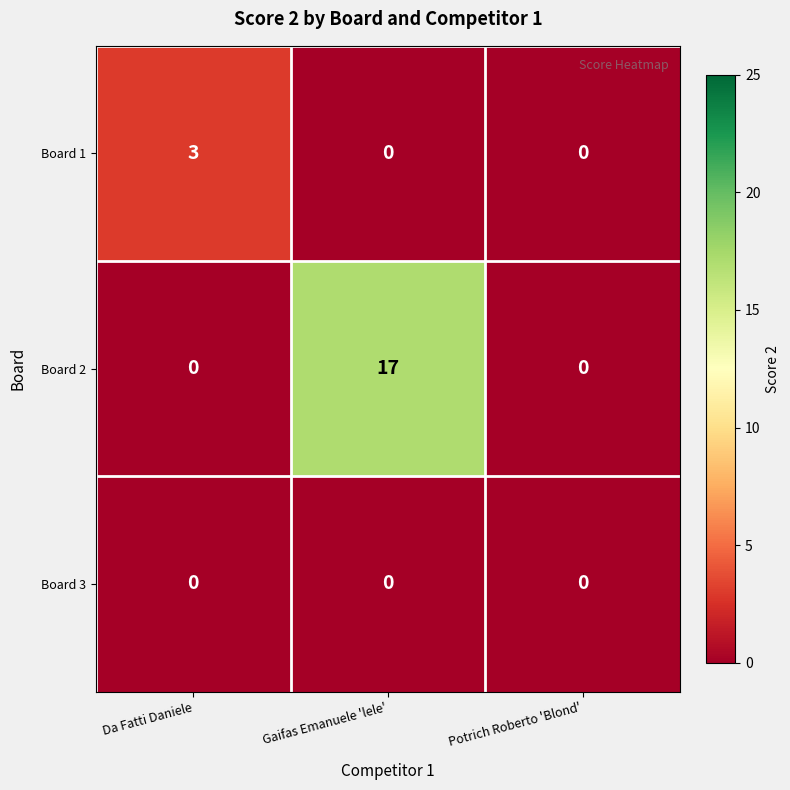

Reading left to right, what are all the values shown in this chart?

Board 1: 3	0	0
Board 2: 0	17	0
Board 3: 0	0	0